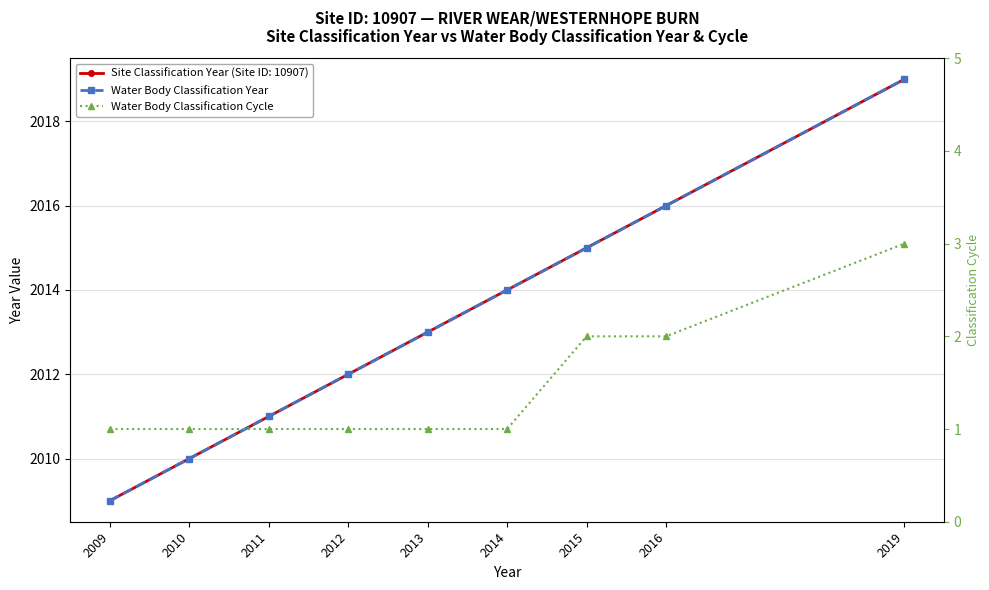

Between 2011 and 2013, which series saw the biggest shift?

Water Body Classification Year